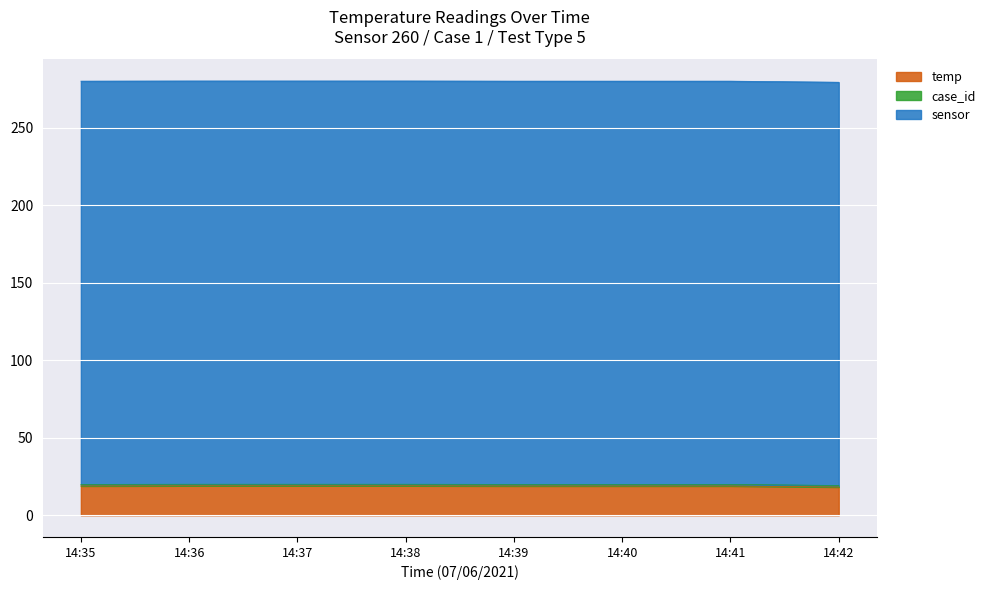

At how many categories does at least one series exceed 220?

8